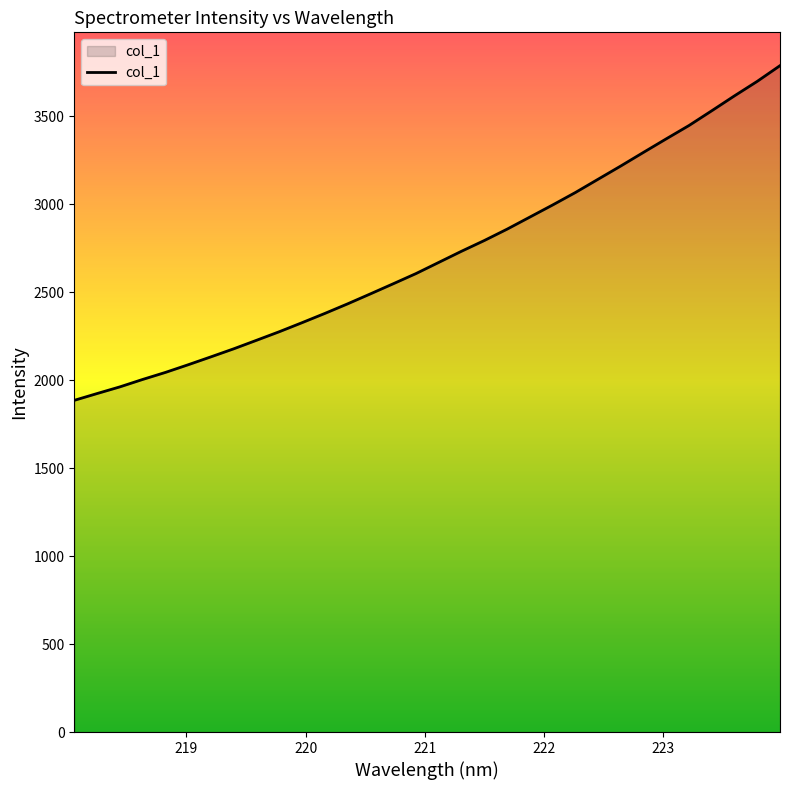

What is the minimum value shown in the chart?

1884.5